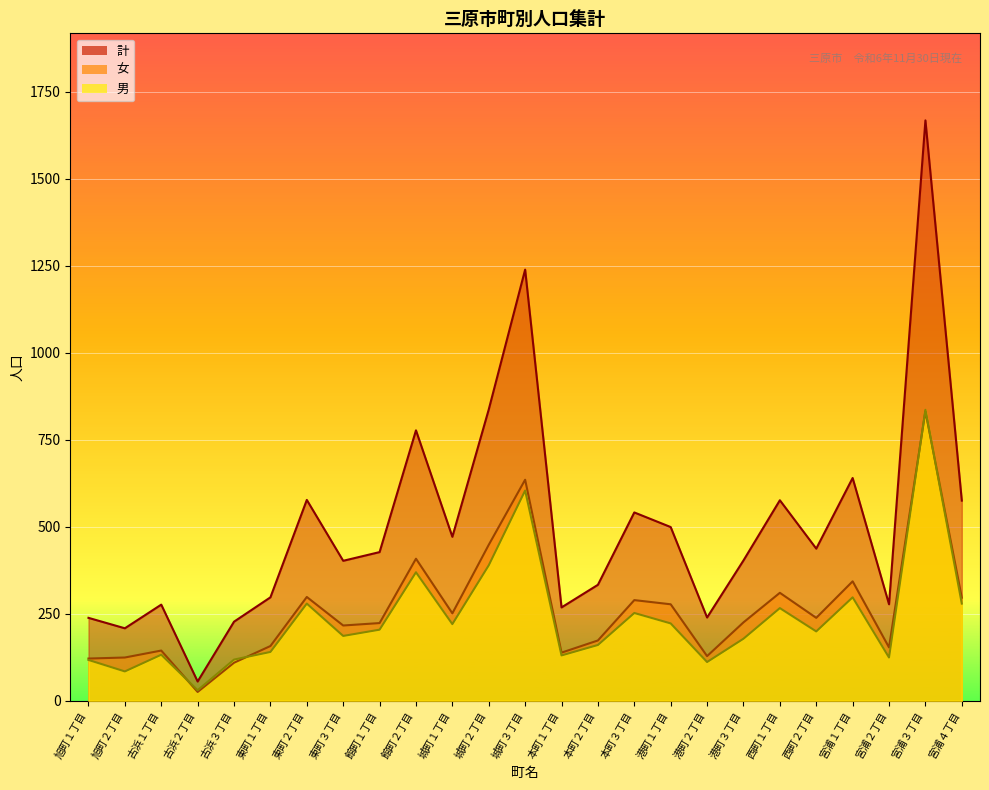

What is the label of the 22nd point from the right?

古浜２丁目